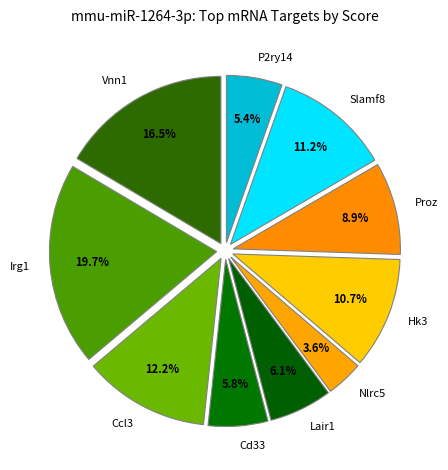

What is the smallest slice in the pie chart?

Nlrc5